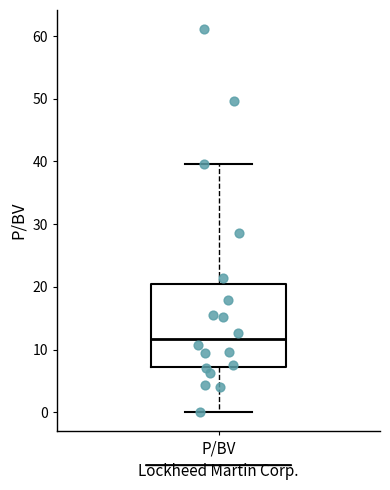

Where is the upper edge of the box for P/BV on the y-axis? The values are not printed on the chart, so give them approximately, as read against the axis.

21